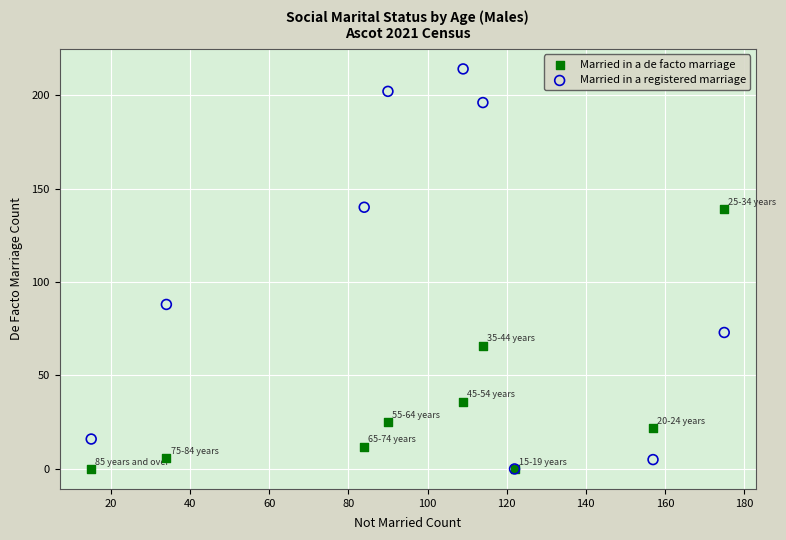

What are all the series names shown in the legend?

Married in a de facto marriage, Married in a registered marriage